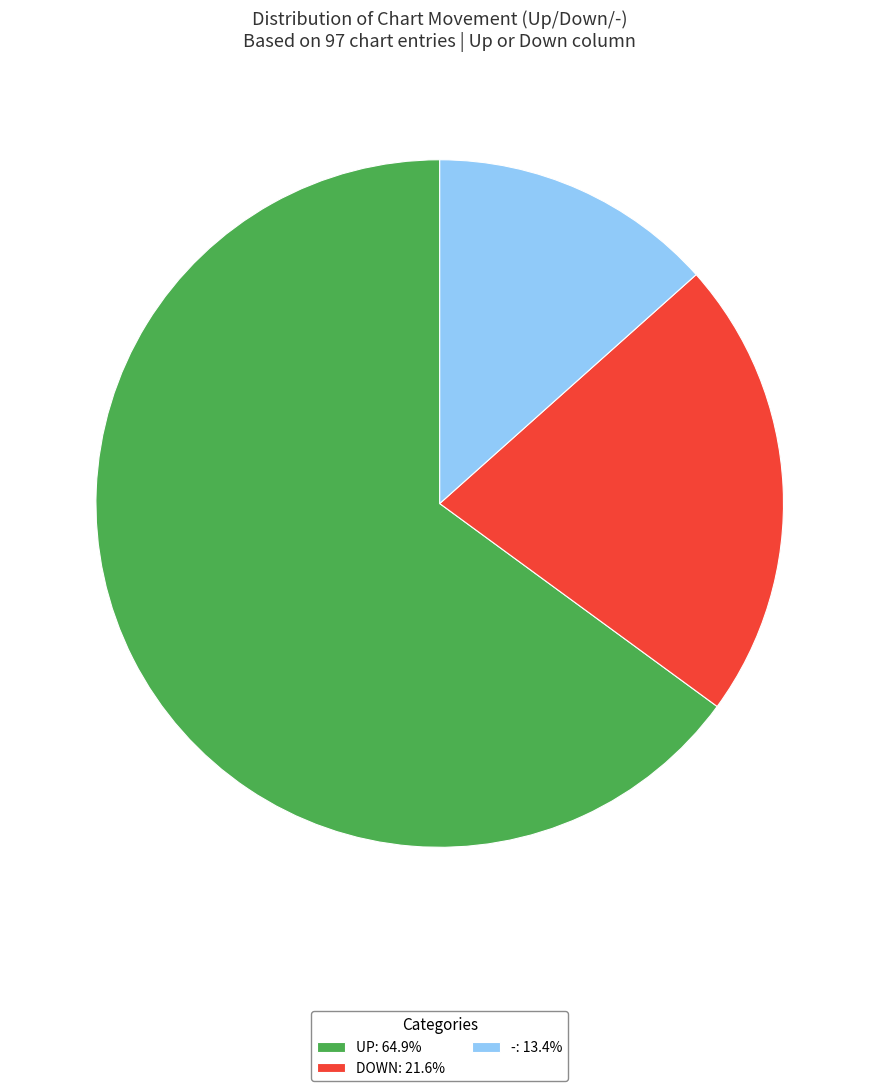

What is the ratio of the value at DOWN: 21.6% to the value at -: 13.4%?

1.6